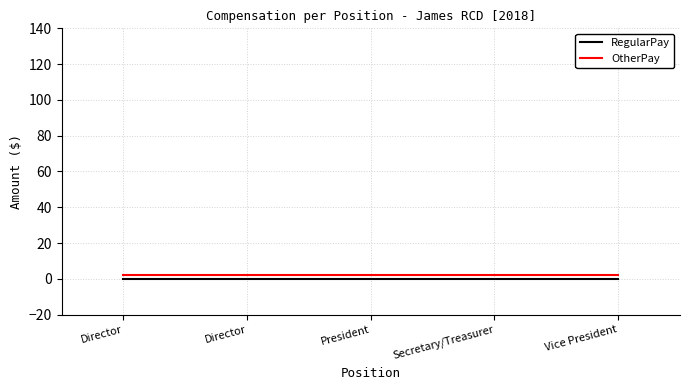

True or false: RegularPay and OtherPay intersect in this chart.

False